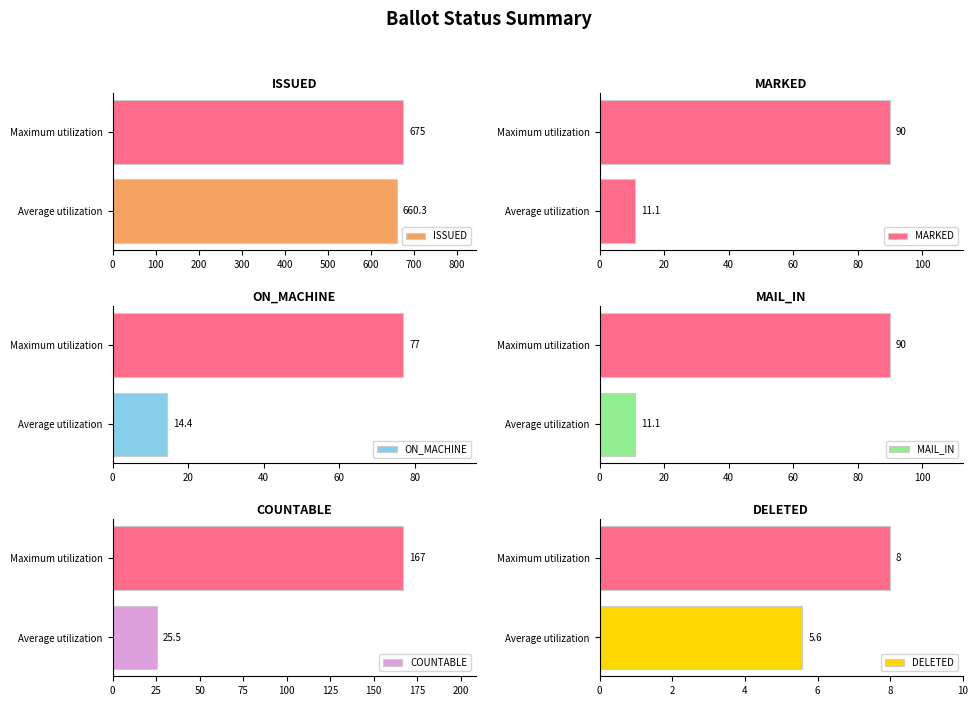

What are all the series names shown in the legend?

ISSUED, MARKED, ON_MACHINE, MAIL_IN, COUNTABLE, DELETED